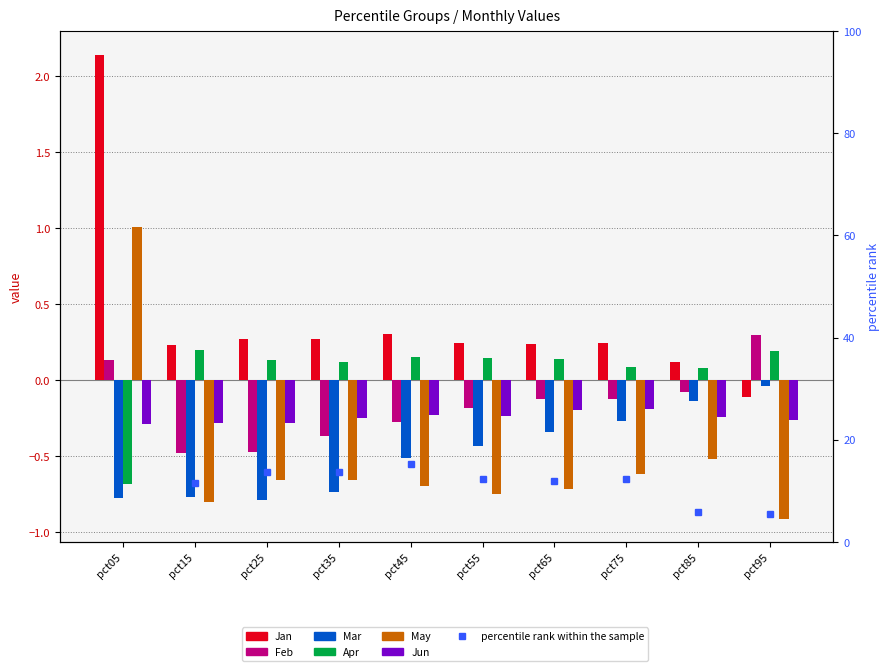

Count the number of categories in the chart.

10